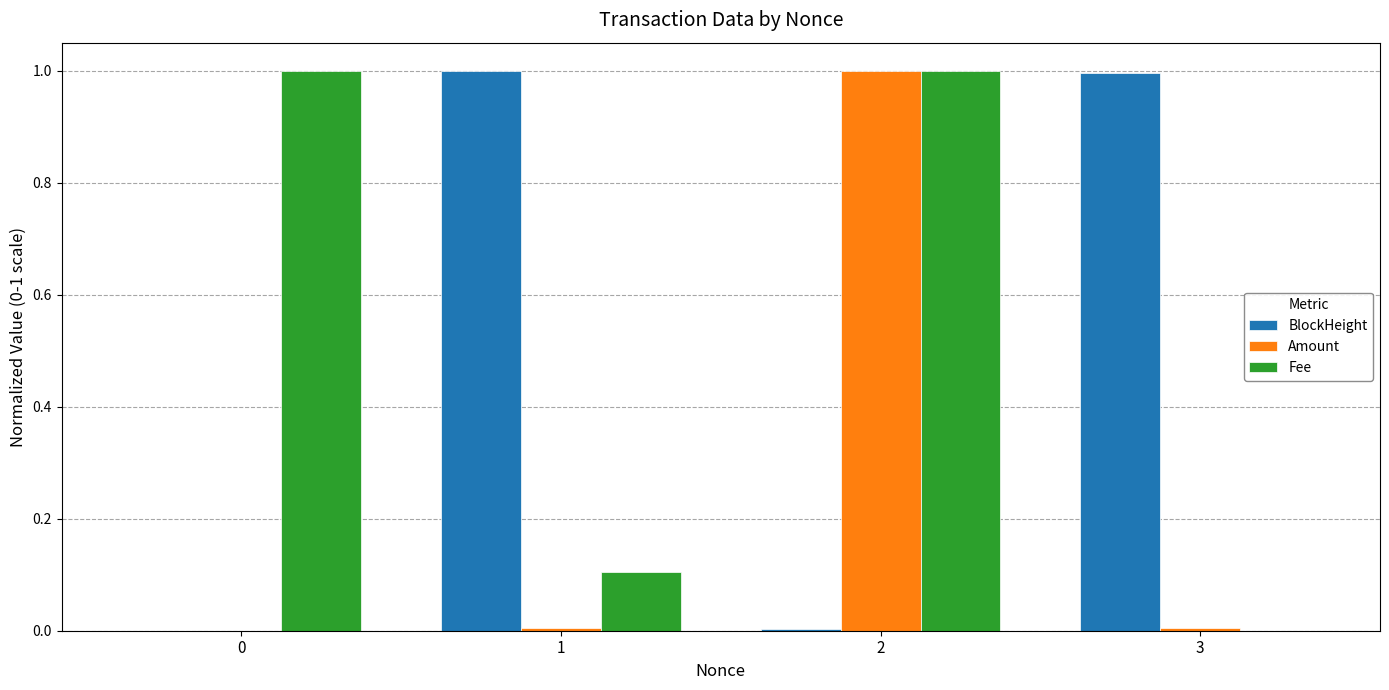

What is the greatest value displayed?

1.0